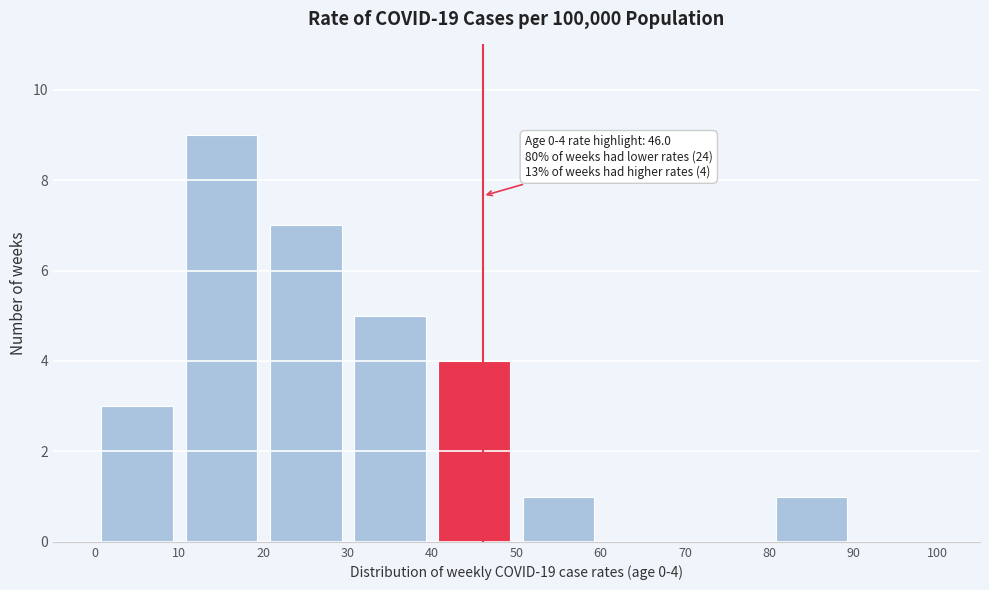

Which range on the x-axis has the tallest bar?

10 to 20